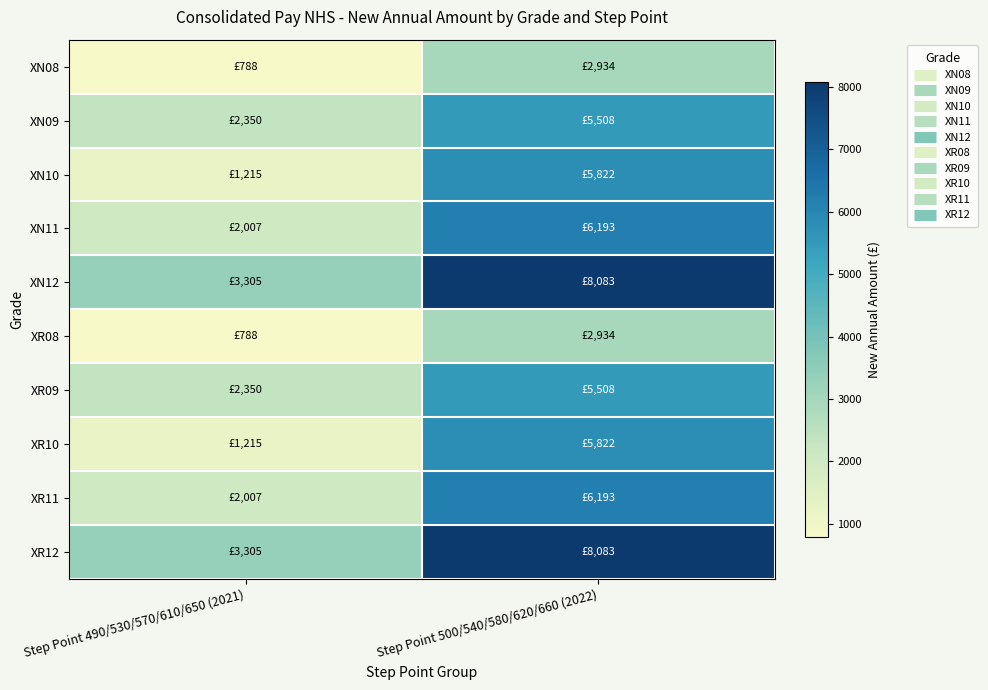

How many distinct data groups are displayed?

10